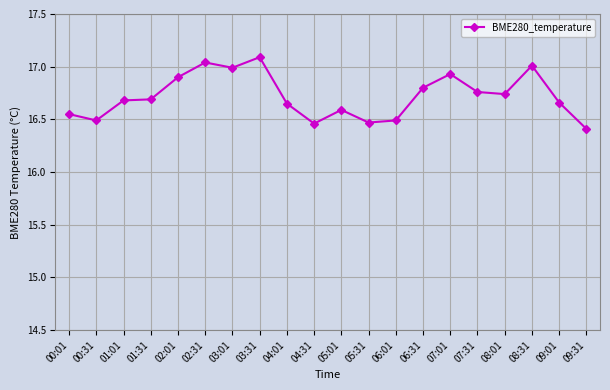

Is it true that the value at 04:01 is 16.6?

True